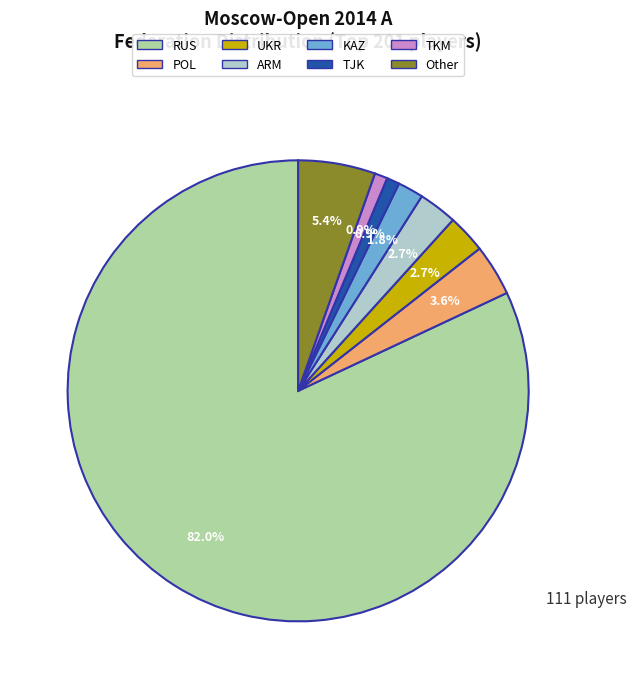

Which slice is the largest?

RUS